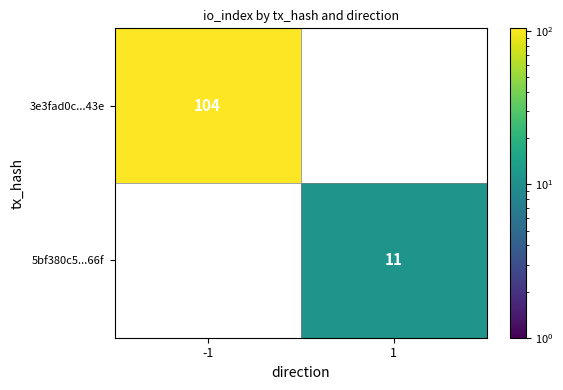

True or false: 3e3fad0c...43e has a value of 44 at -1.

False